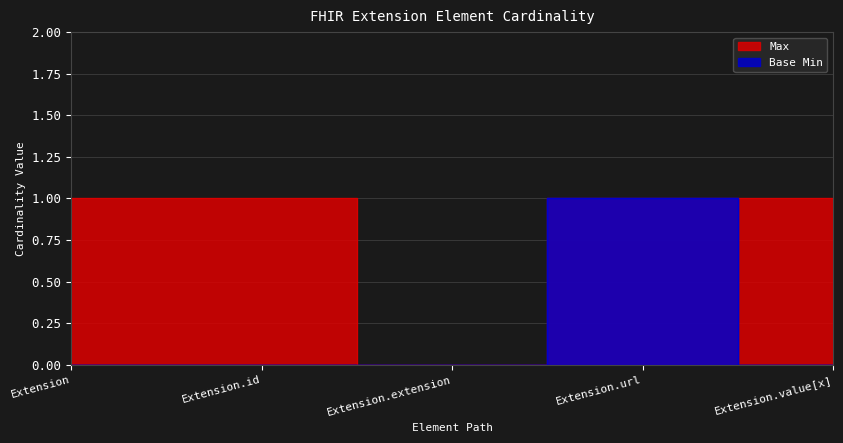

At how many categories does at least one series exceed 0?

4